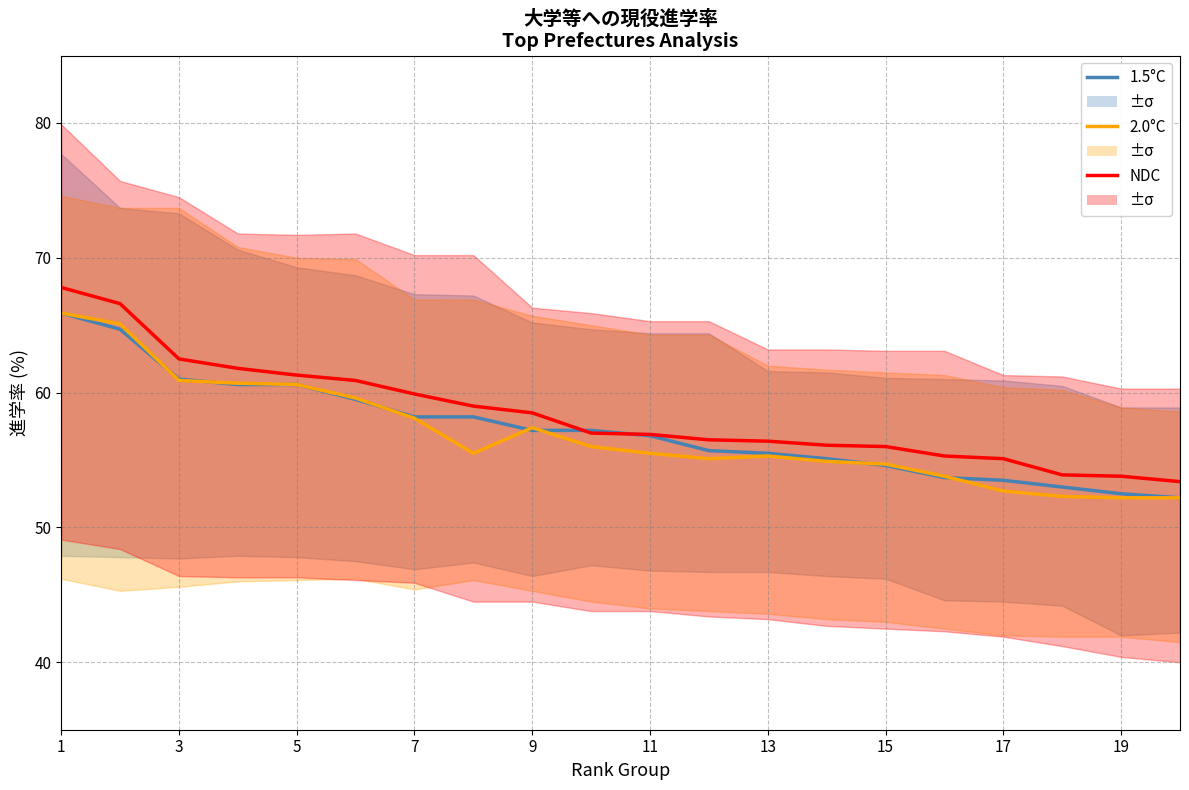

What is the difference between the second highest and second lowest values in the 1.5°C series?

12.2